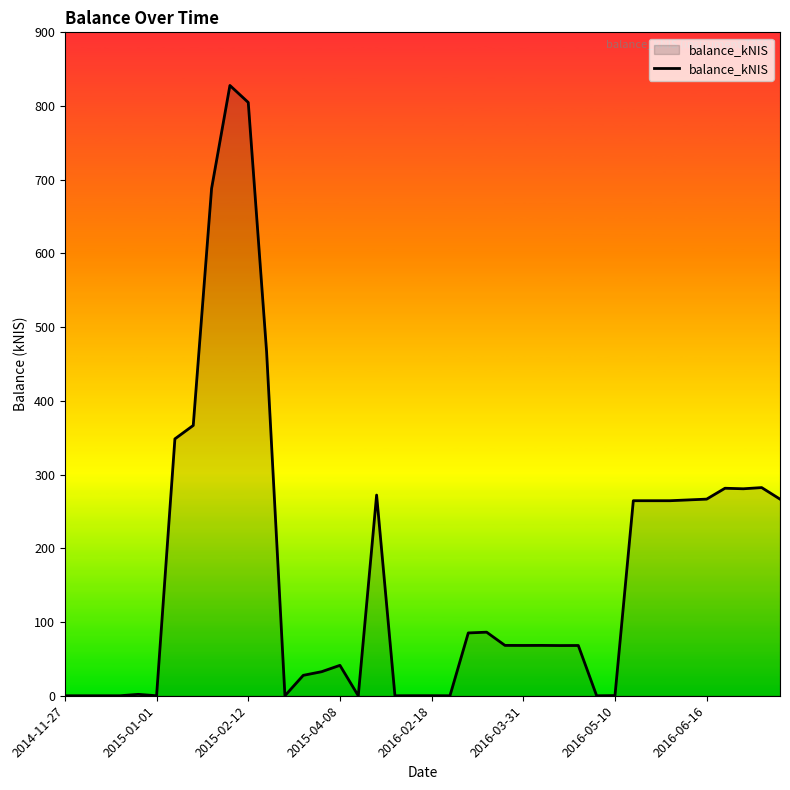

Reading right to left, what are all the values shown in this chart?

266.7	282.4	280.8	281.5	266.7	265.7	264.6	264.6	264.6	0.2	0.0	68.2	68.1	68.3	68.2	68.3	86.2	85.2	0.0	0.1	0.1	0.0	272.2	0.0	41.2	32.6	27.7	0.0	466.9	804.9	827.9	688.1	366.7	348.5	0.0	1.9	0.0	0.0	0.0	0.0